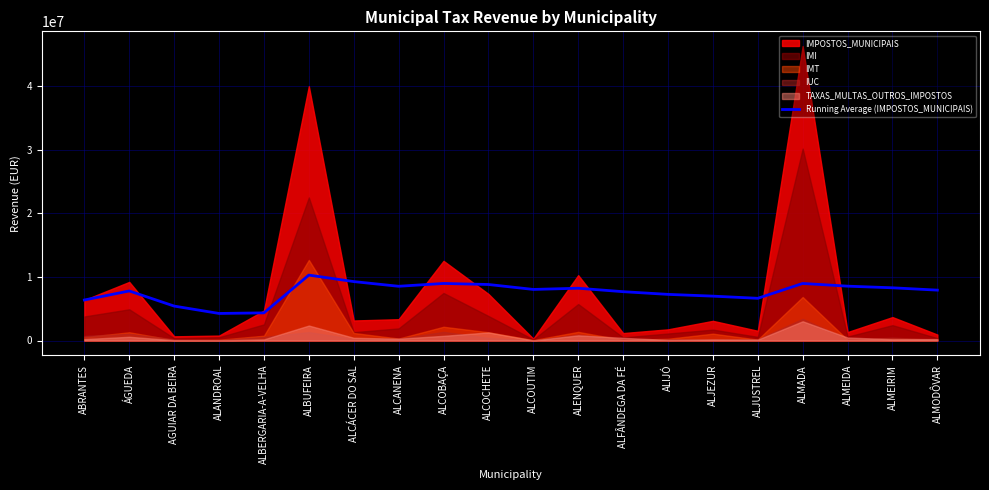

What is the average value?

7627054.9